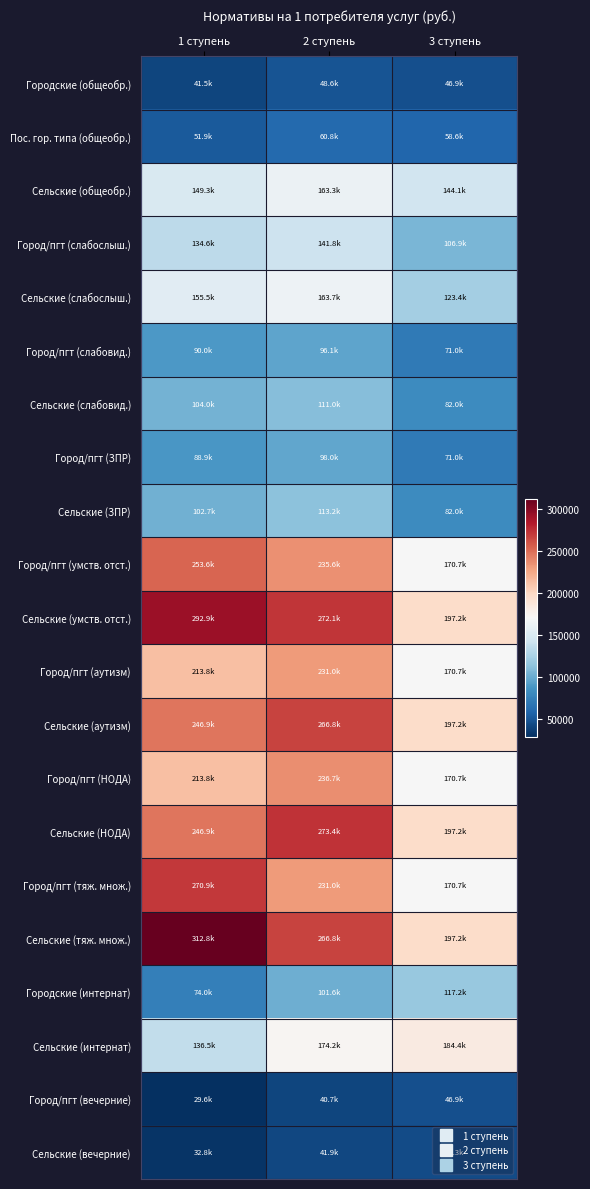

Reading left to right, what are all the values shown in this chart?

Городские (общеобр.): 1 ступень=41535.8	2 ступень=48638.3	3 ступень=46875.8
Пос. гор. типа (общеобр.): 1 ступень=51919.8	2 ступень=60797.9	3 ступень=58594.7
Сельские (общеобр.): 1 ступень=149344.3	2 ступень=163322.3	3 ступень=144071.9
Город/пгт (слабослыш.): 1 ступень=134647.4	2 ступень=141771.6	3 ступень=106863.0
Сельские (слабослыш.): 1 ступень=155519.8	2 ступень=163748.4	3 ступень=123428.4
Город/пгт (слабовид.): 1 ступень=90030.5	2 ступень=96106.1	3 ступень=71014.4
Сельские (слабовид.): 1 ступень=103986.6	2 ступень=111004.1	3 ступень=82022.7
Город/пгт (ЗПР): 1 ступень=88925.8	2 ступень=97999.9	3 ступень=71014.4
Сельские (ЗПР): 1 ступень=102710.7	2 ступень=113191.3	3 ступень=82022.7
Город/пгт (умств. отст.): 1 ступень=253595.8	2 ступень=235576.6	3 ступень=170707.7
Сельские (умств. отст.): 1 ступень=292907.0	2 ступень=272094.6	3 ступень=197170.0
Город/пгт (аутизм): 1 ступень=213764.0	2 ступень=231024.4	3 ступень=170707.7
Сельские (аутизм): 1 ступень=246900.6	2 ступень=266836.7	3 ступень=197170.0
Город/пгт (НОДА): 1 ступень=213764.0	2 ступень=236714.7	3 ступень=170707.7
Сельские (НОДА): 1 ступень=246900.6	2 ступень=273409.0	3 ступень=197170.0
Город/пгт (тяж. множ.): 1 ступень=270856.2	2 ступень=231024.4	3 ступень=170707.7
Сельские (тяж. множ.): 1 ступень=312843.0	2 ступень=266836.7	3 ступень=197170.0
Городские (интернат): 1 ступень=73967.9	2 ступень=101632.3	3 ступень=117189.5
Сельские (интернат): 1 ступень=136543.4	2 ступень=174210.5	3 ступень=184412.0
Город/пгт (вечерние): 1 ступень=29587.2	2 ступень=40652.9	3 ступень=46875.8
Сельские (вечерние): 1 ступень=32822.9	2 ступень=41877.5	3 ступень=44329.8